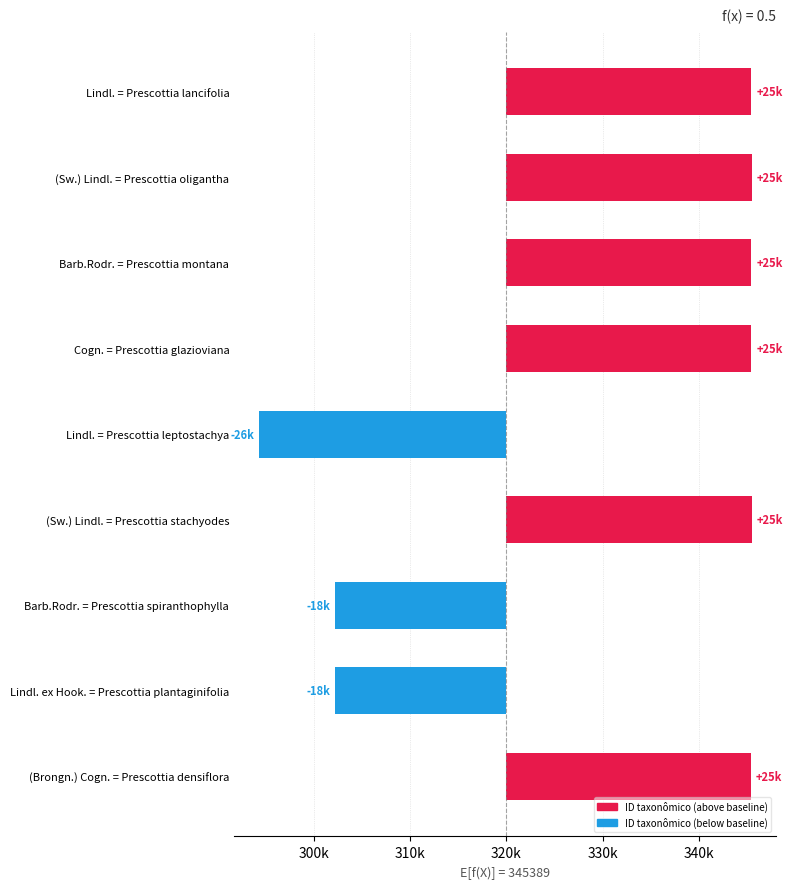

At which category does the chart reach its minimum across all series?

Lindl. = Prescottia leptostachya